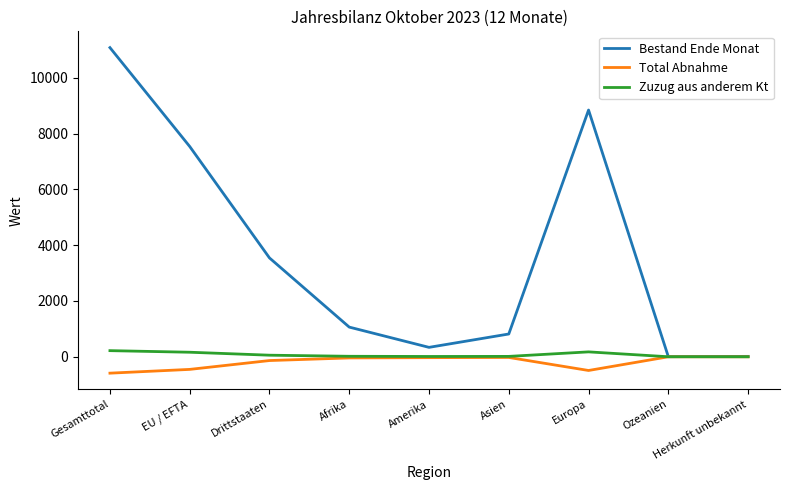

Count the number of data series in this chart.

3